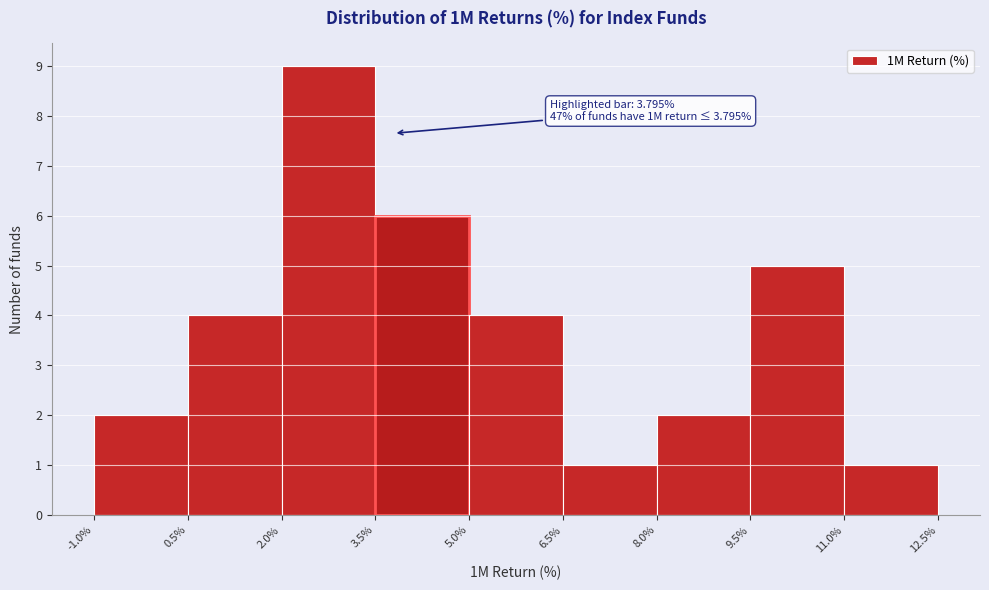

Which range on the x-axis has the tallest bar?

2.0% to 3.5%